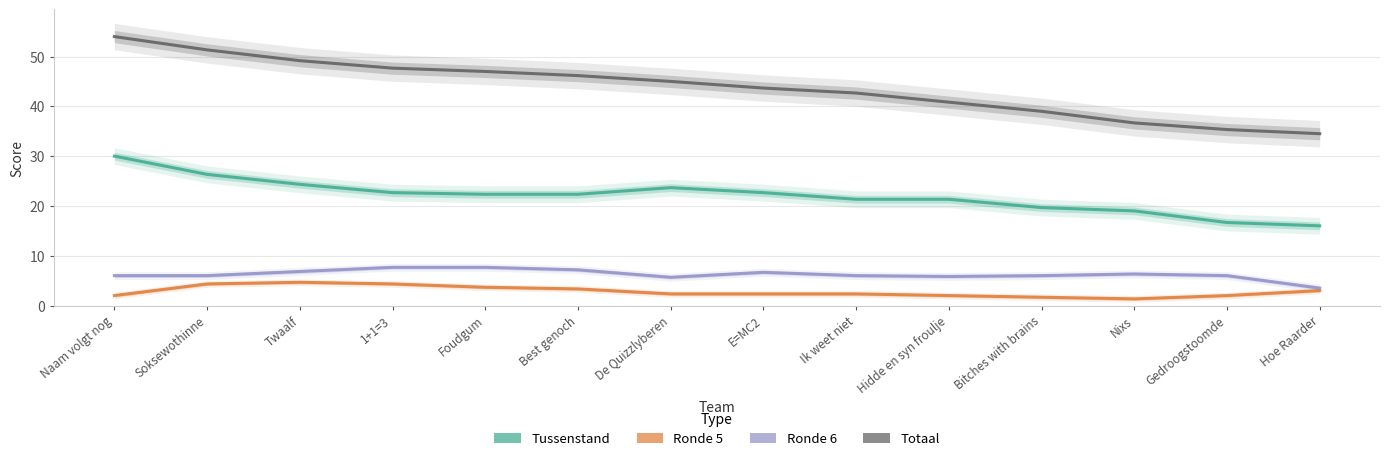

True or false: Tussenstand has more than 2 points higher than both neighbors.

False